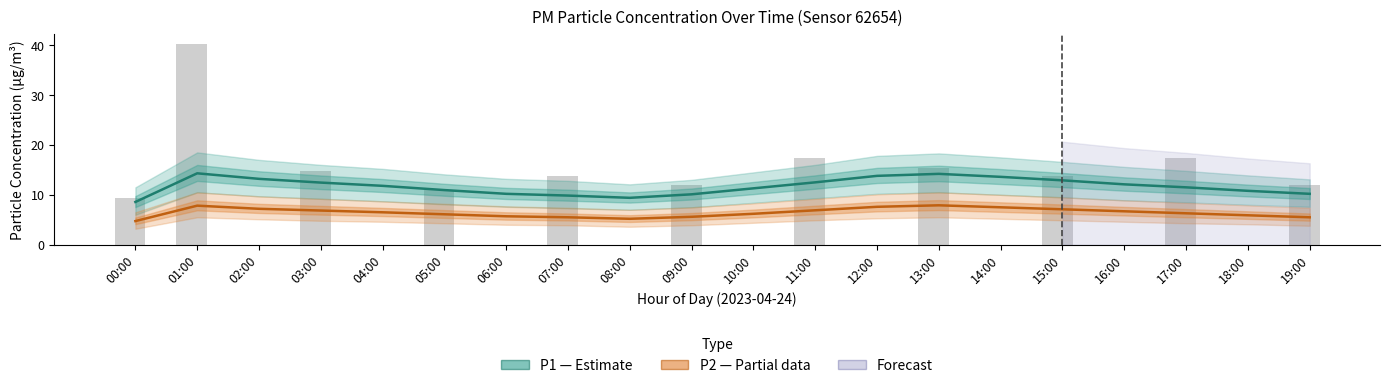

True or false: P1 (PM10) has a value of 18.8 at 15:00.

False